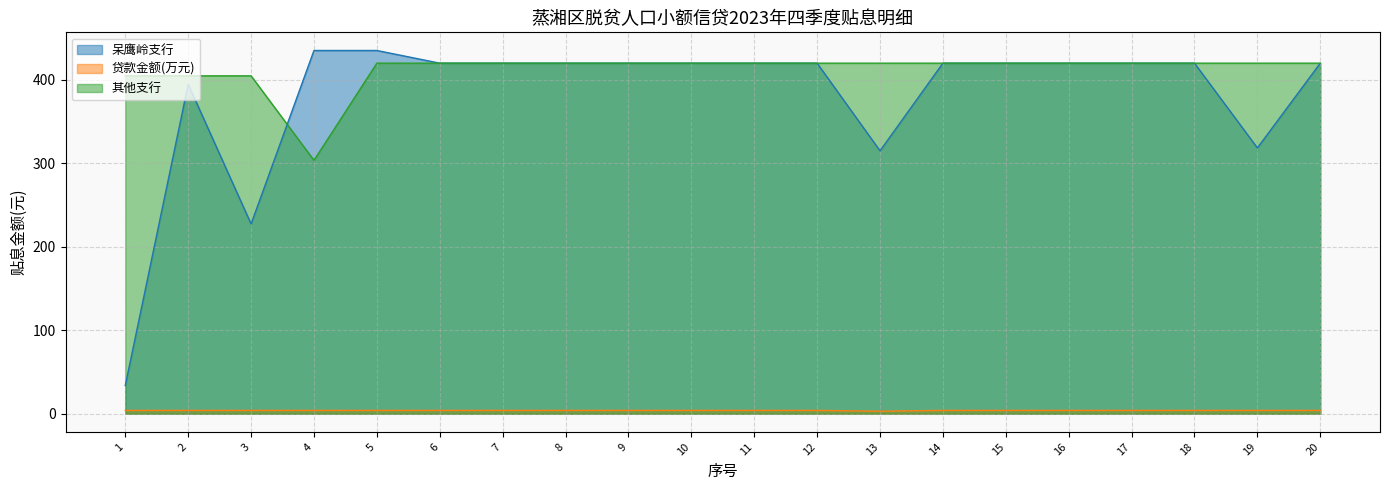

Which series has the largest range (max minus min)?

呆鹰岭支行